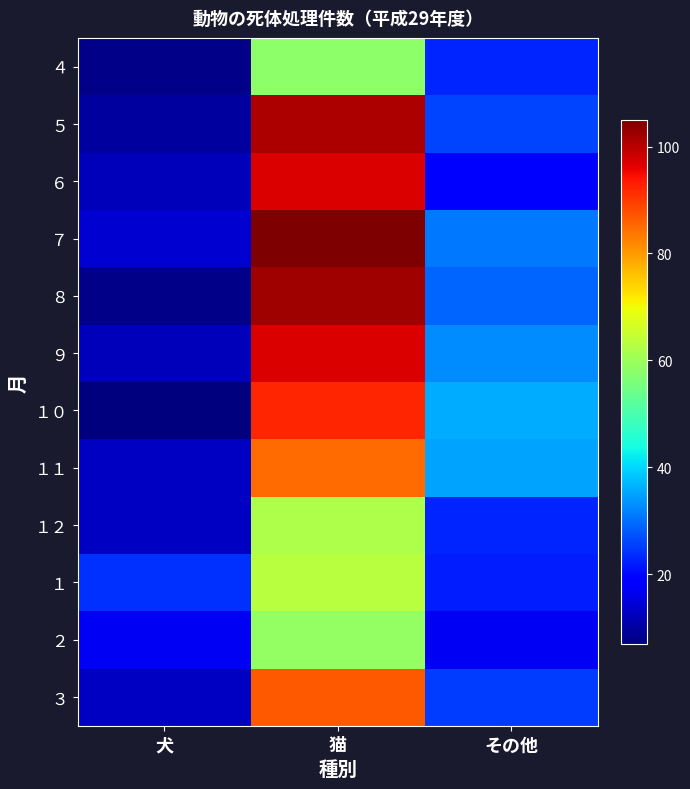

Reading left to right, list all the values displayed in this chart.

４: 犬=8	猫=58	その他=23
５: 犬=10	猫=101	その他=26
６: 犬=12	猫=97	その他=18
７: 犬=14	猫=105	その他=31
８: 犬=8	猫=102	その他=29
９: 犬=12	猫=97	その他=33
１０: 犬=7	猫=92	その他=36
１１: 犬=13	猫=85	その他=35
１２: 犬=13	猫=62	その他=23
１: 犬=24	猫=63	その他=22
２: 犬=17	猫=59	その他=17
３: 犬=13	猫=87	その他=25